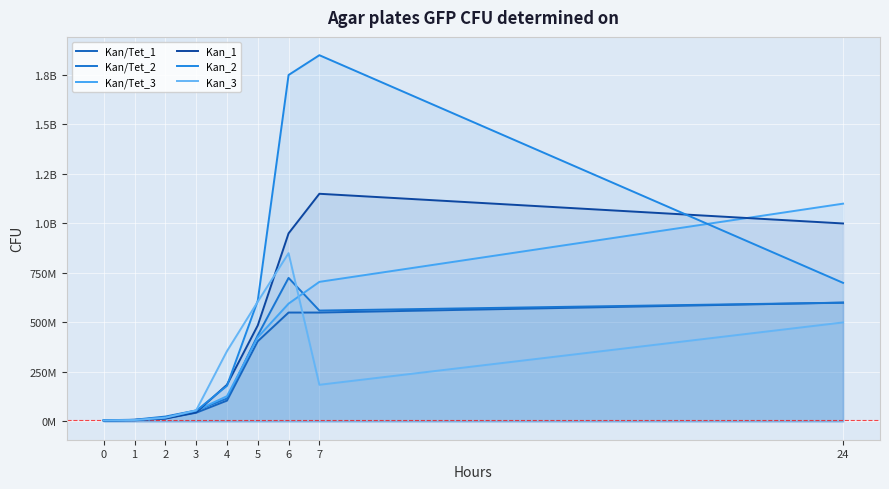

What is the difference between the second highest and second lowest values in the Kan/Tet_3 series?

698000000